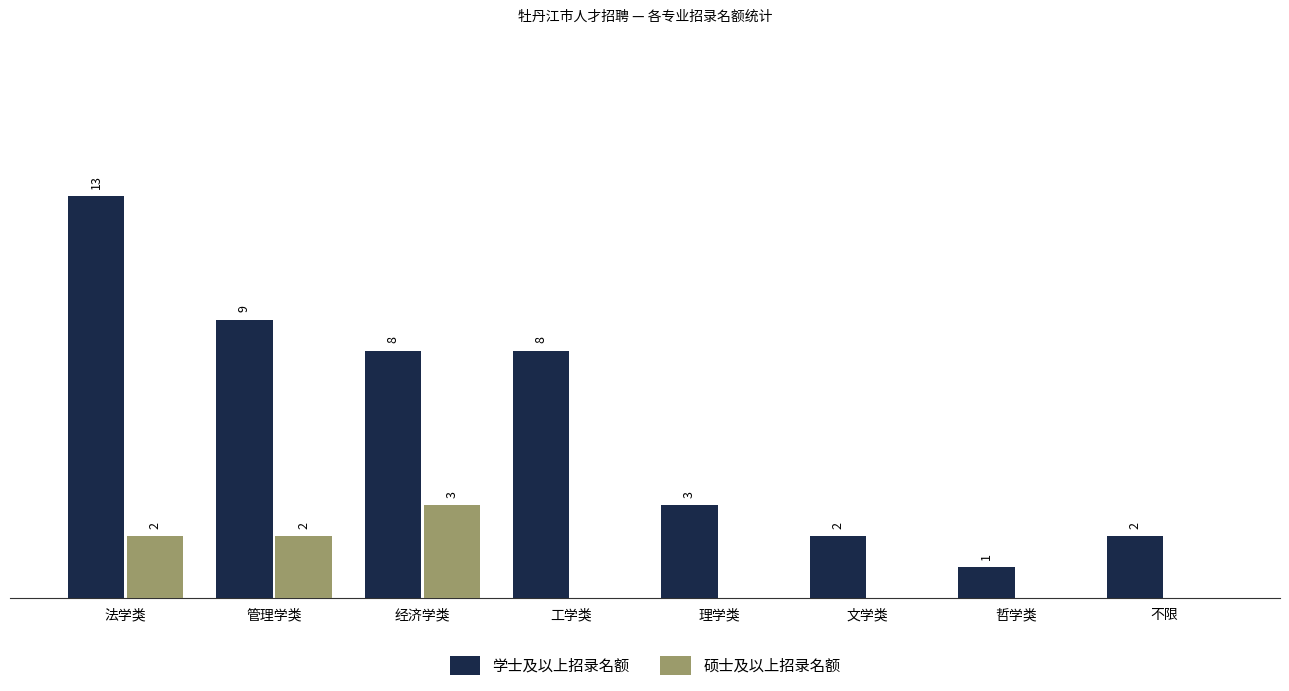

Which series changed the most between 工学类 and 不限?

学士及以上招录名额